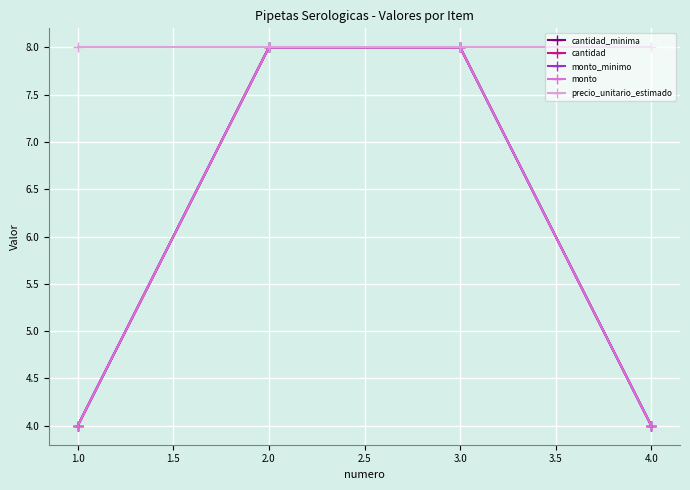

Is it true that precio_unitario_estimado equals 4 at 1.0?

False